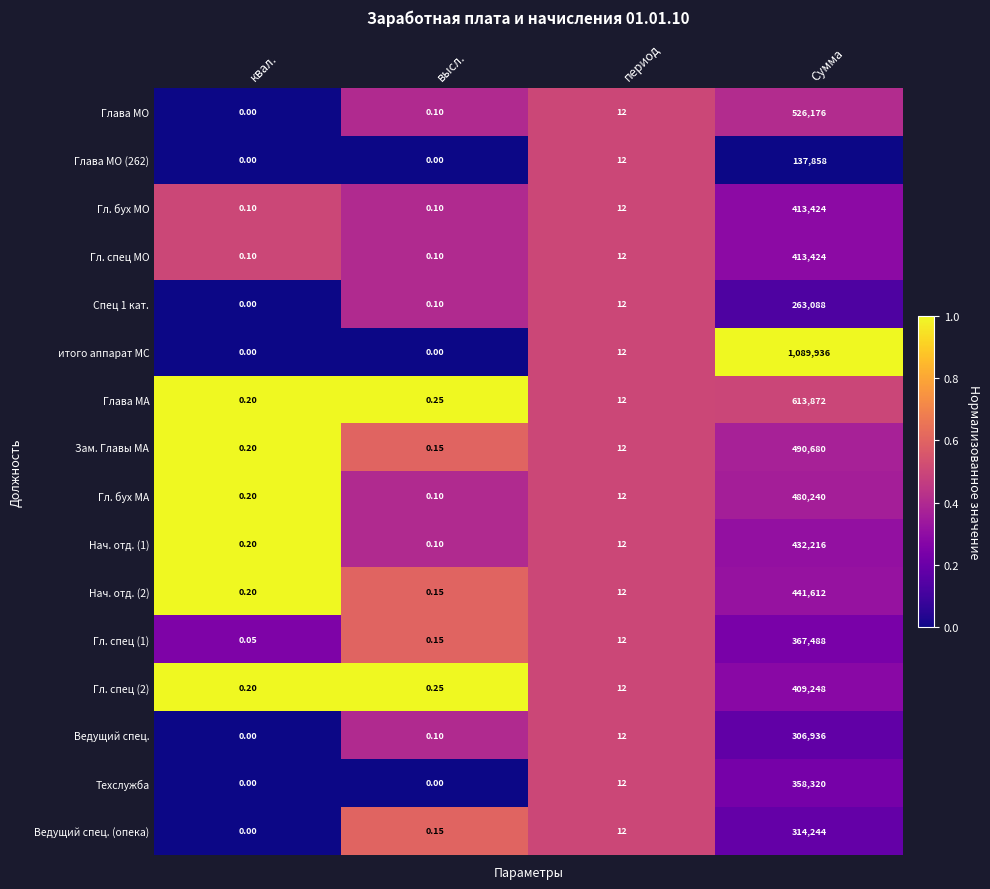

At which category is the sum across all series the highest?

Сумма